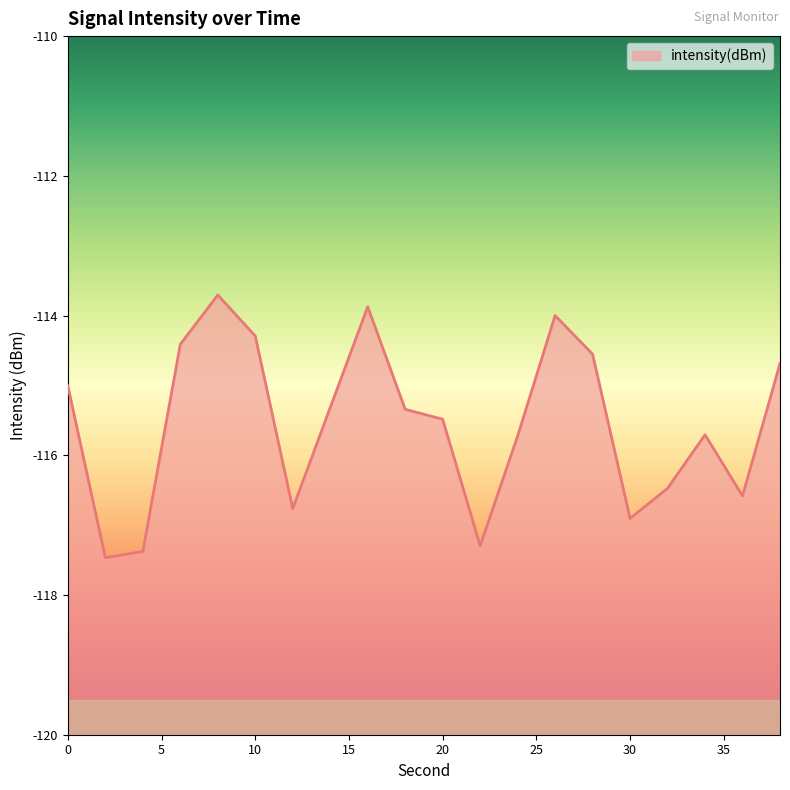

What is the difference between the maximum and minimum values?

3.8